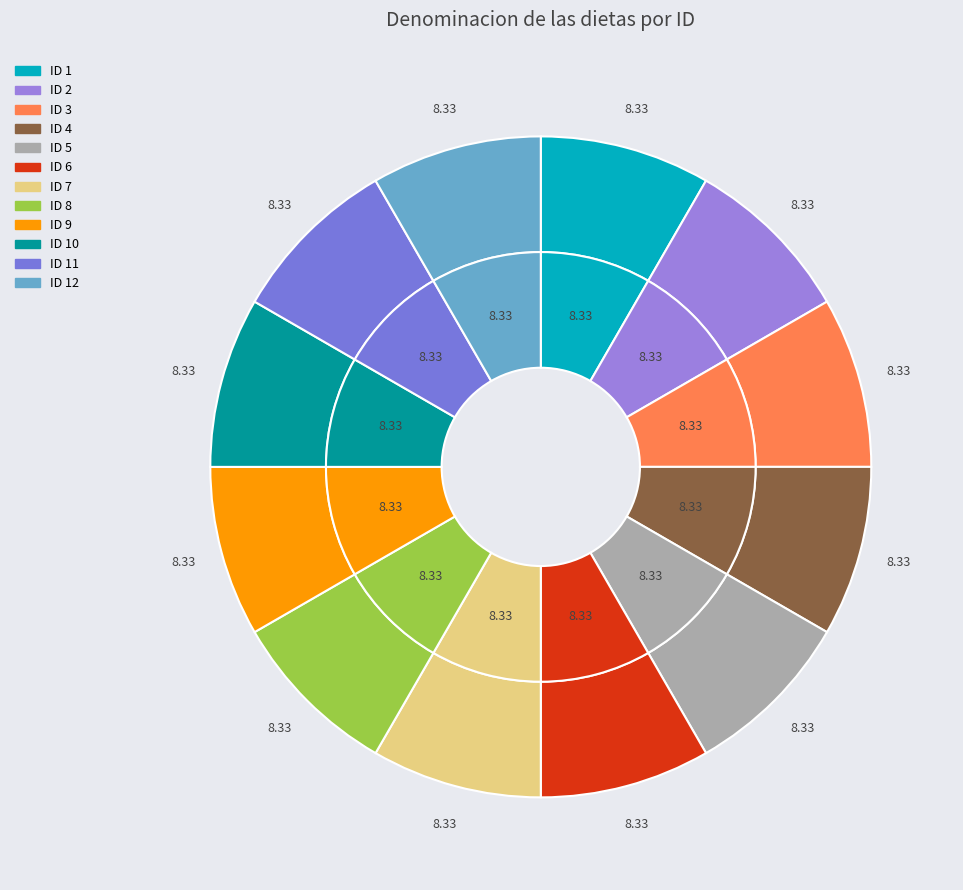

Is it true that ID 7 is 8% of the pie?

True